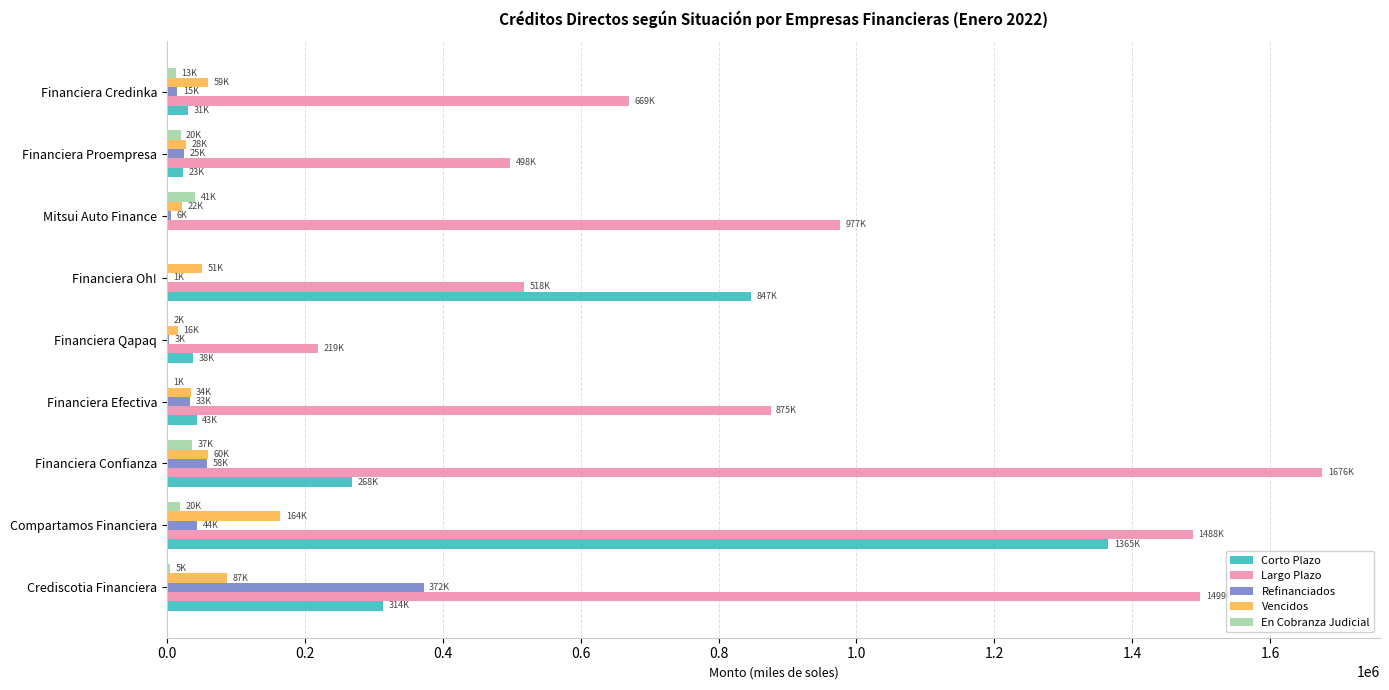

What is the sum of all Refinanciados values?

556591.1